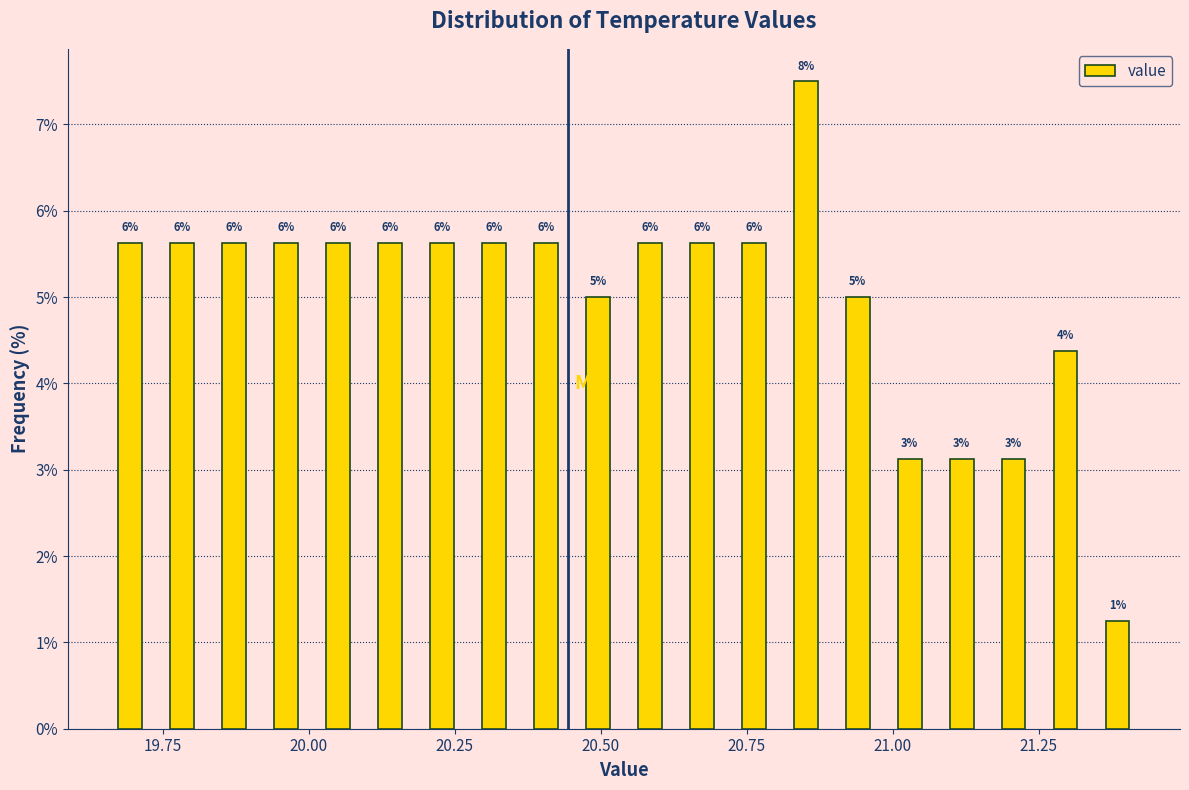

Around what value on the x-axis is the tallest bar? Give the approximate position of its centre, as read against the axis.

20.85